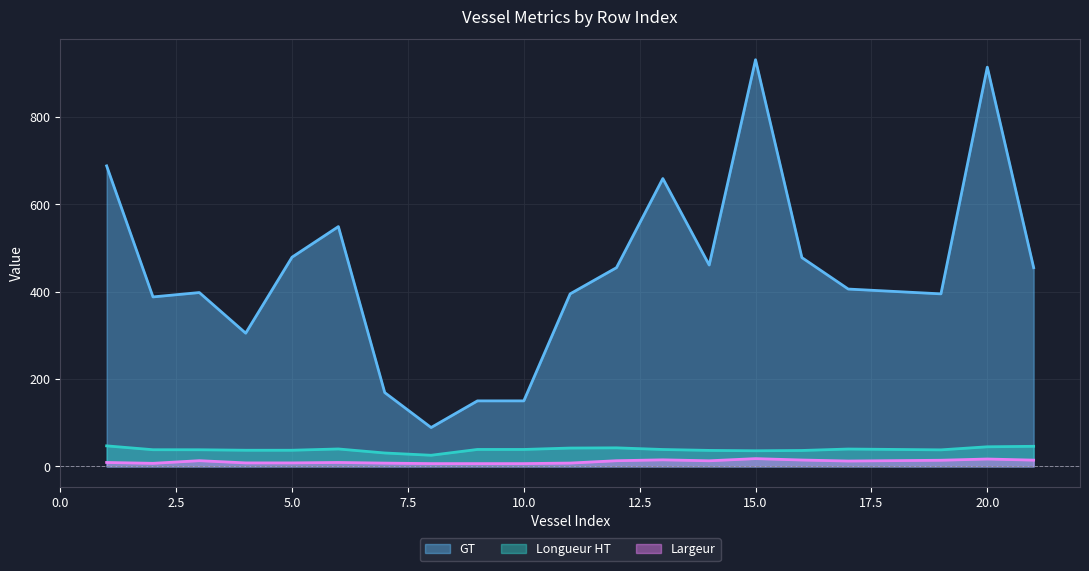

Between 20 and 16, which is larger?

20